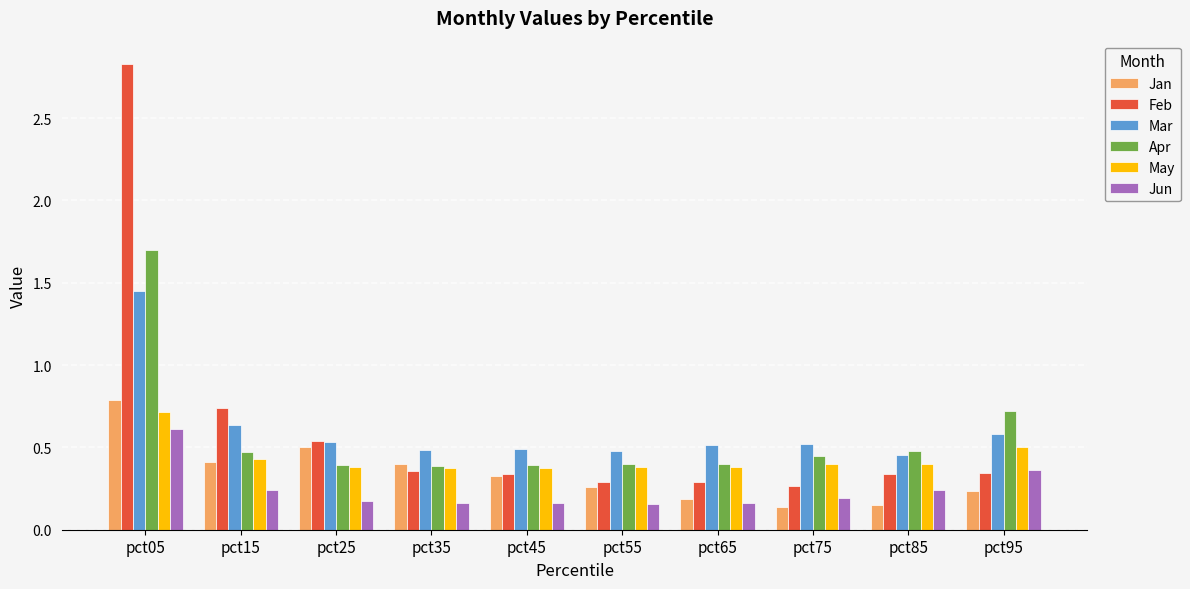

Is the value of Jan at pct45 greater than the value of Feb at pct15?

No